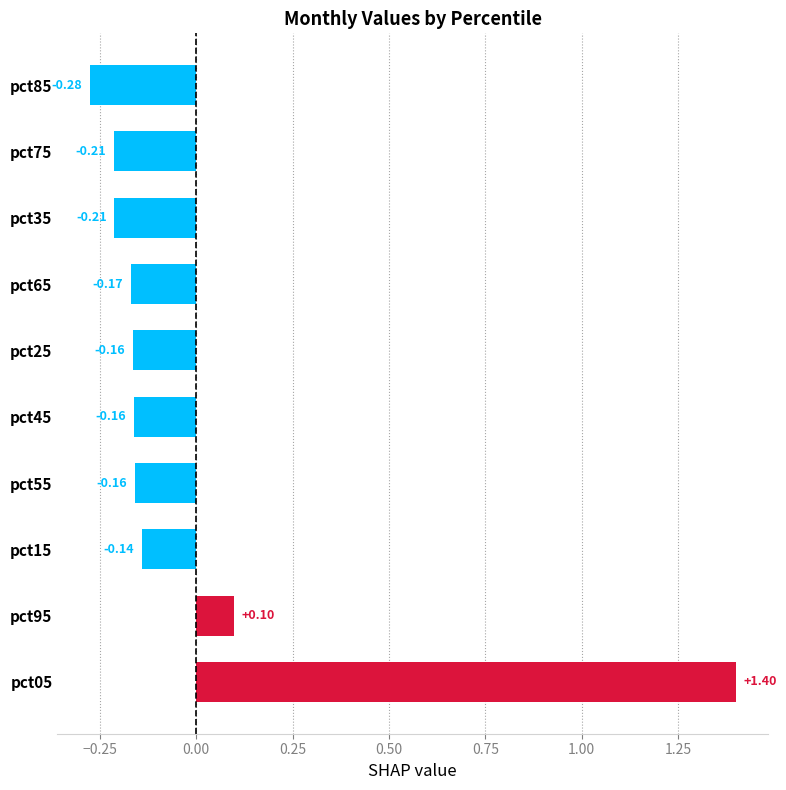

What is the difference between the second highest and minimum values?

0.4